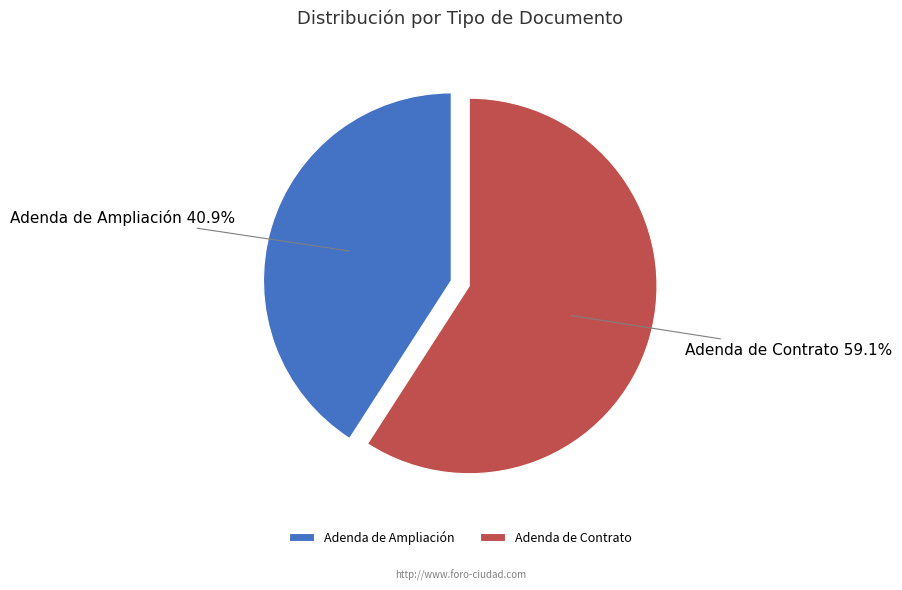

What percentage is the Adenda de Contrato slice, to the nearest percent?

59%